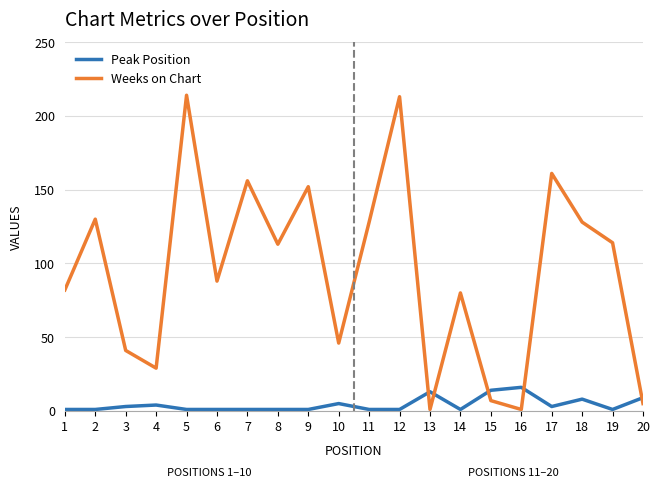

What is the maximum value shown in the chart?

214